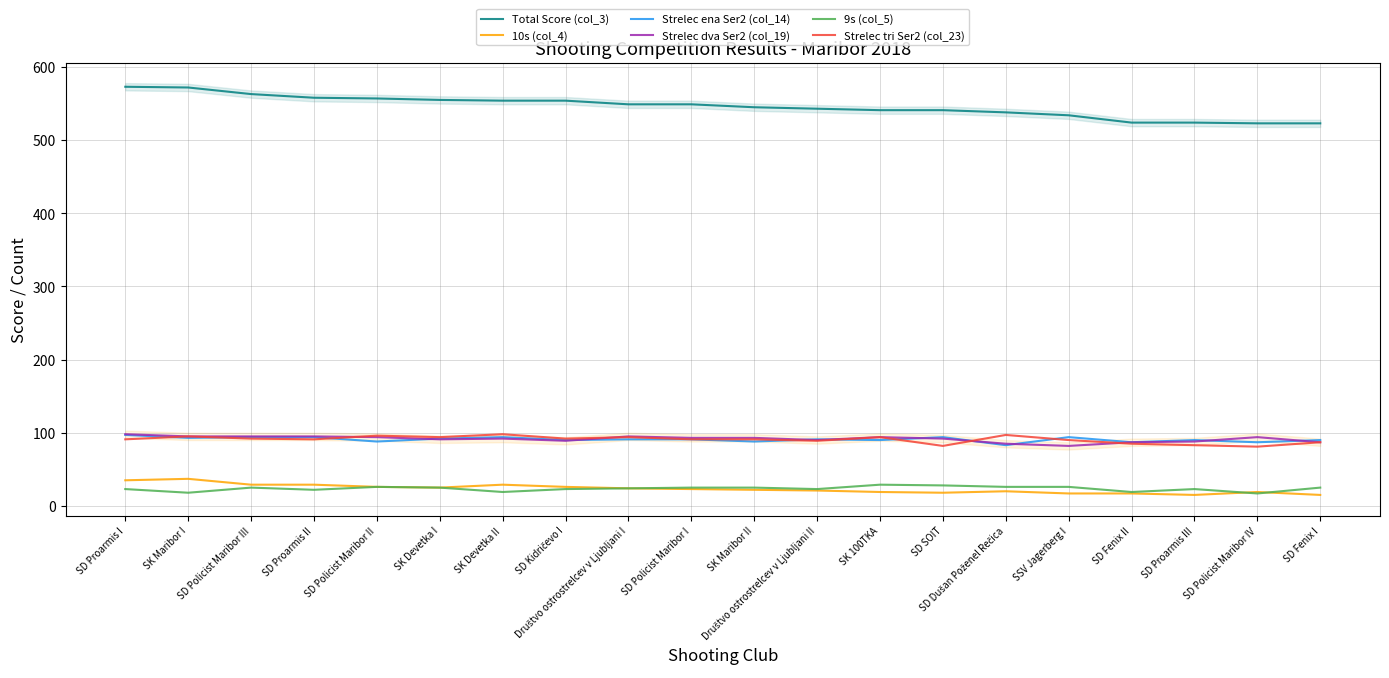

Reading left to right, transcribe all the data shown in this chart.

Total Score (col_3): SD Proarmis I=573	SK Maribor I=572	SD Policist Maribor III=563	SD Proarmis II=558	SD Policist Maribor II=557	SK Devetka I=555	SK Devetka II=554	SD Kidričevo I=554	Društvo ostrostrelcev v Ljubljani I=549	SD Policist Maribor I=549	SK Maribor II=545	Društvo ostrostrelcev v Ljubljani II=543	SK 100TKA=541	SD SOIT=541	SD Dušan Poženel Rečica=538	SSV Jagerberg I=534	SD Fenix II=524	SD Proarmis III=524	SD Policist Maribor IV=523	SD Fenix I=523
10s (col_4): SD Proarmis I=35	SK Maribor I=37	SD Policist Maribor III=29	SD Proarmis II=29	SD Policist Maribor II=26	SK Devetka I=25	SK Devetka II=29	SD Kidričevo I=26	Društvo ostrostrelcev v Ljubljani I=24	SD Policist Maribor I=23	SK Maribor II=22	Društvo ostrostrelcev v Ljubljani II=21	SK 100TKA=19	SD SOIT=18	SD Dušan Poženel Rečica=20	SSV Jagerberg I=17	SD Fenix II=17	SD Proarmis III=15	SD Policist Maribor IV=19	SD Fenix I=15
Strelec ena Ser2 (col_14): SD Proarmis I=97	SK Maribor I=93	SD Policist Maribor III=94	SD Proarmis II=94	SD Policist Maribor II=88	SK Devetka I=92	SK Devetka II=94	SD Kidričevo I=90	Društvo ostrostrelcev v Ljubljani I=91	SD Policist Maribor I=91	SK Maribor II=88	Društvo ostrostrelcev v Ljubljani II=91	SK 100TKA=90	SD SOIT=94	SD Dušan Poženel Rečica=83	SSV Jagerberg I=94	SD Fenix II=87	SD Proarmis III=90	SD Policist Maribor IV=87	SD Fenix I=90
Strelec dva Ser2 (col_19): SD Proarmis I=98	SK Maribor I=95	SD Policist Maribor III=95	SD Proarmis II=95	SD Policist Maribor II=94	SK Devetka I=91	SK Devetka II=92	SD Kidričevo I=89	Društvo ostrostrelcev v Ljubljani I=95	SD Policist Maribor I=93	SK Maribor II=93	Društvo ostrostrelcev v Ljubljani II=90	SK 100TKA=94	SD SOIT=92	SD Dušan Poženel Rečica=85	SSV Jagerberg I=82	SD Fenix II=87	SD Proarmis III=88	SD Policist Maribor IV=94	SD Fenix I=87
9s (col_5): SD Proarmis I=23	SK Maribor I=18	SD Policist Maribor III=25	SD Proarmis II=22	SD Policist Maribor II=26	SK Devetka I=25	SK Devetka II=19	SD Kidričevo I=23	Društvo ostrostrelcev v Ljubljani I=24	SD Policist Maribor I=25	SK Maribor II=25	Društvo ostrostrelcev v Ljubljani II=23	SK 100TKA=29	SD SOIT=28	SD Dušan Poženel Rečica=26	SSV Jagerberg I=26	SD Fenix II=19	SD Proarmis III=23	SD Policist Maribor IV=17	SD Fenix I=25
Strelec tri Ser2 (col_23): SD Proarmis I=91	SK Maribor I=95	SD Policist Maribor III=92	SD Proarmis II=91	SD Policist Maribor II=96	SK Devetka I=94	SK Devetka II=98	SD Kidričevo I=92	Društvo ostrostrelcev v Ljubljani I=94	SD Policist Maribor I=91	SK Maribor II=91	Društvo ostrostrelcev v Ljubljani II=89	SK 100TKA=94	SD SOIT=82	SD Dušan Poženel Rečica=97	SSV Jagerberg I=90	SD Fenix II=85	SD Proarmis III=83	SD Policist Maribor IV=81	SD Fenix I=87